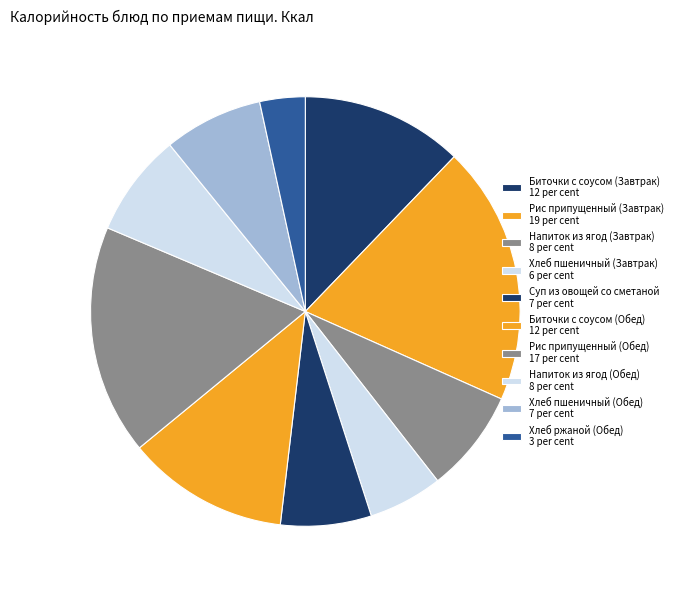

What is the total percentage of Хлеб пшеничный (Обед) and Биточки с соусом (Завтрак)?

19.6%